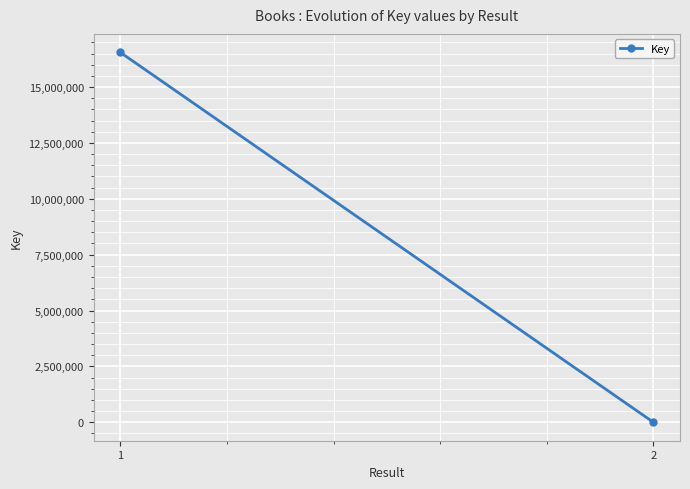

Reading right to left, transcribe all the data shown in this chart.

1623	16550536